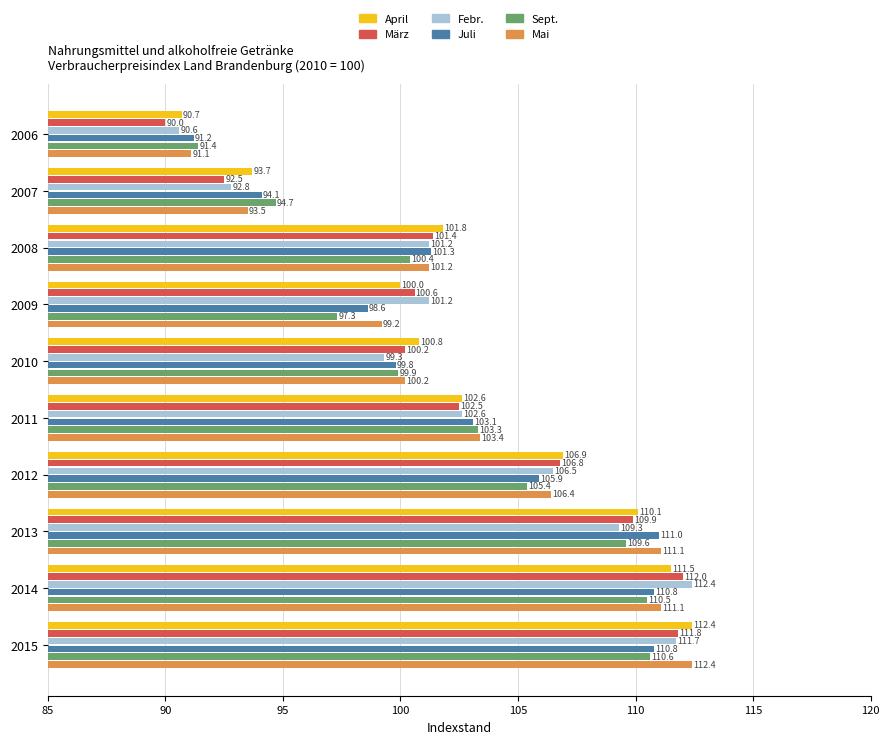

Which category has the lowest value across all series?

2006